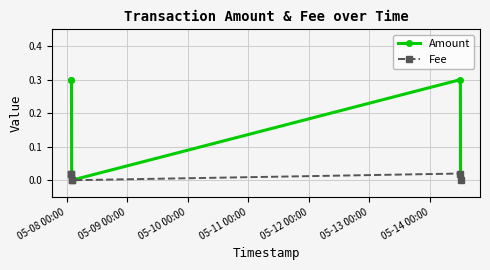

True or false: Fee has a value of 0.0 at 05-12 00:00.

False